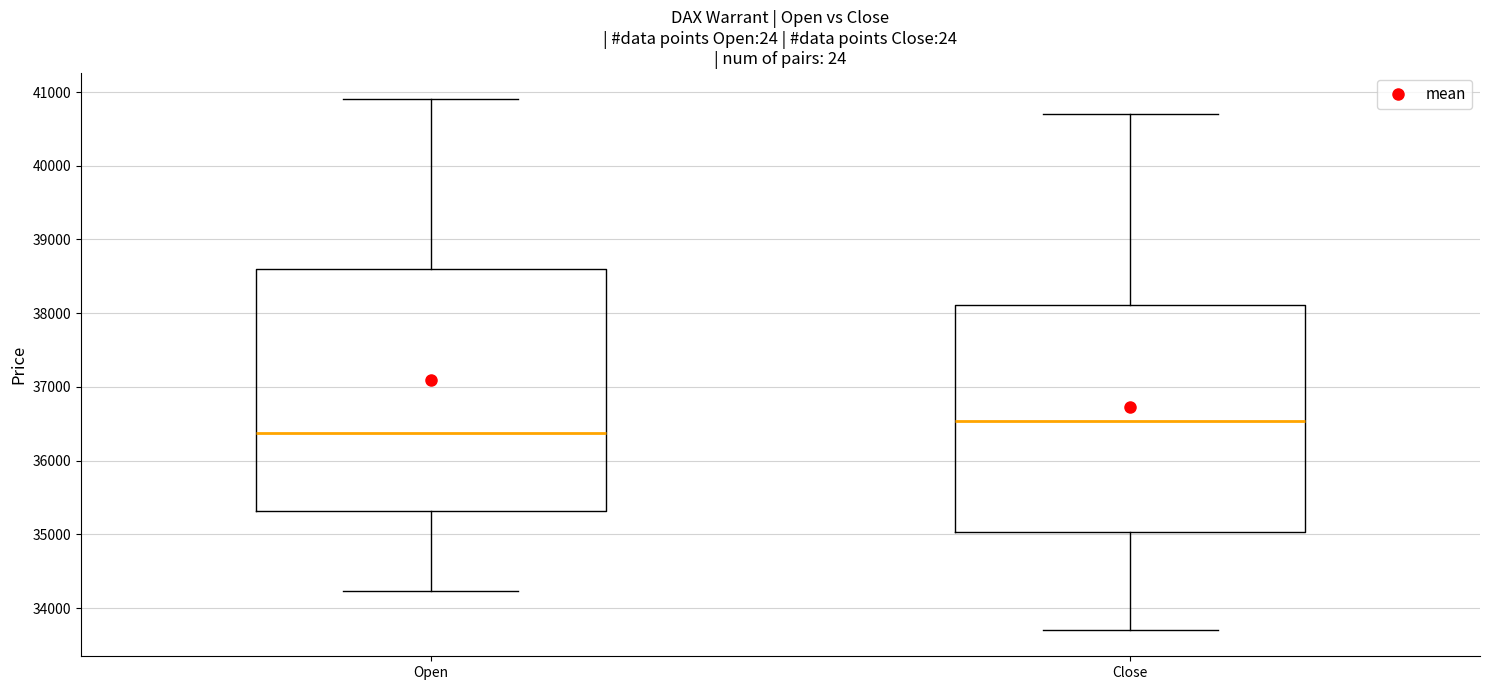

Reading left to right, read every box against the y-axis: the position of its median line, the range the box covers, and the ends of its whiskers. The values are not printed on the chart, so give them approximately, as read against the axis.

Open: median 36400, box 35300 to 38600, whiskers 34200 to 40900
Close: median 36500, box 35000 to 38100, whiskers 33700 to 40700